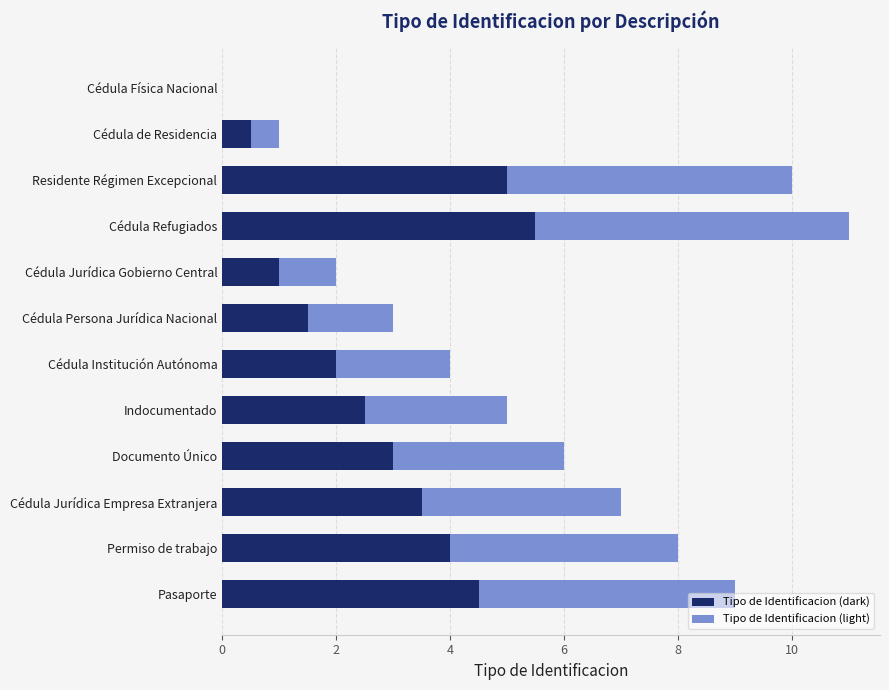

How many values in Tipo de Identificacion (dark) are above zero?

11